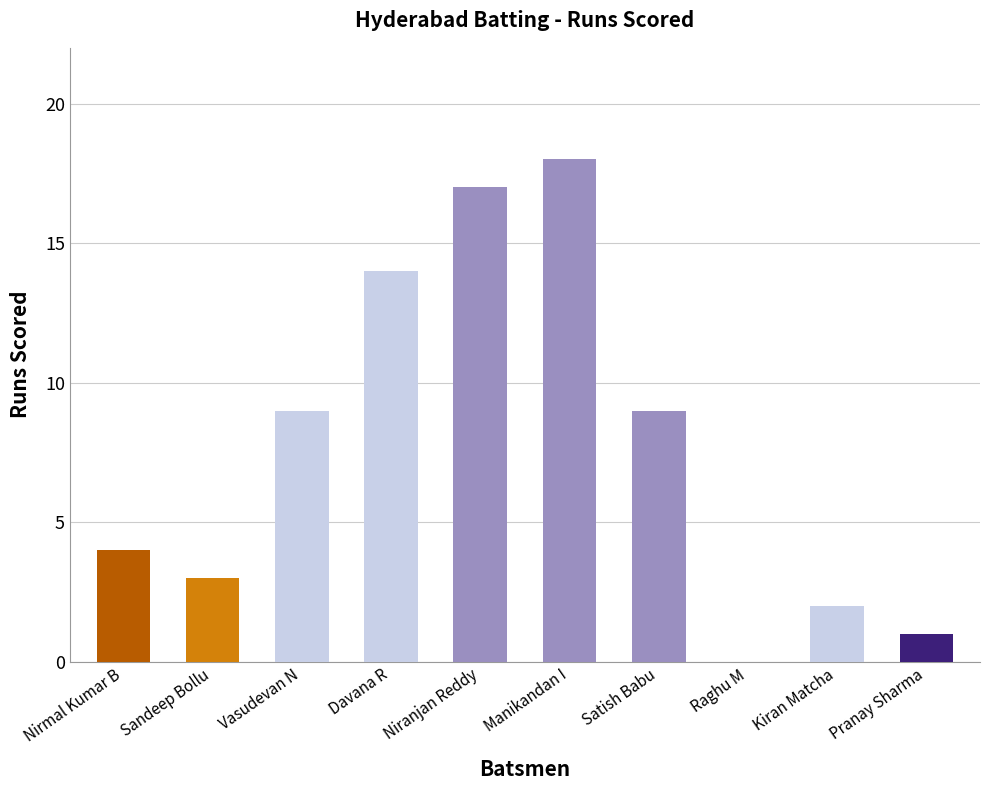

Reading left to right, extract all data points from this chart.

4	3	9	14	17	18	9	0	2	1